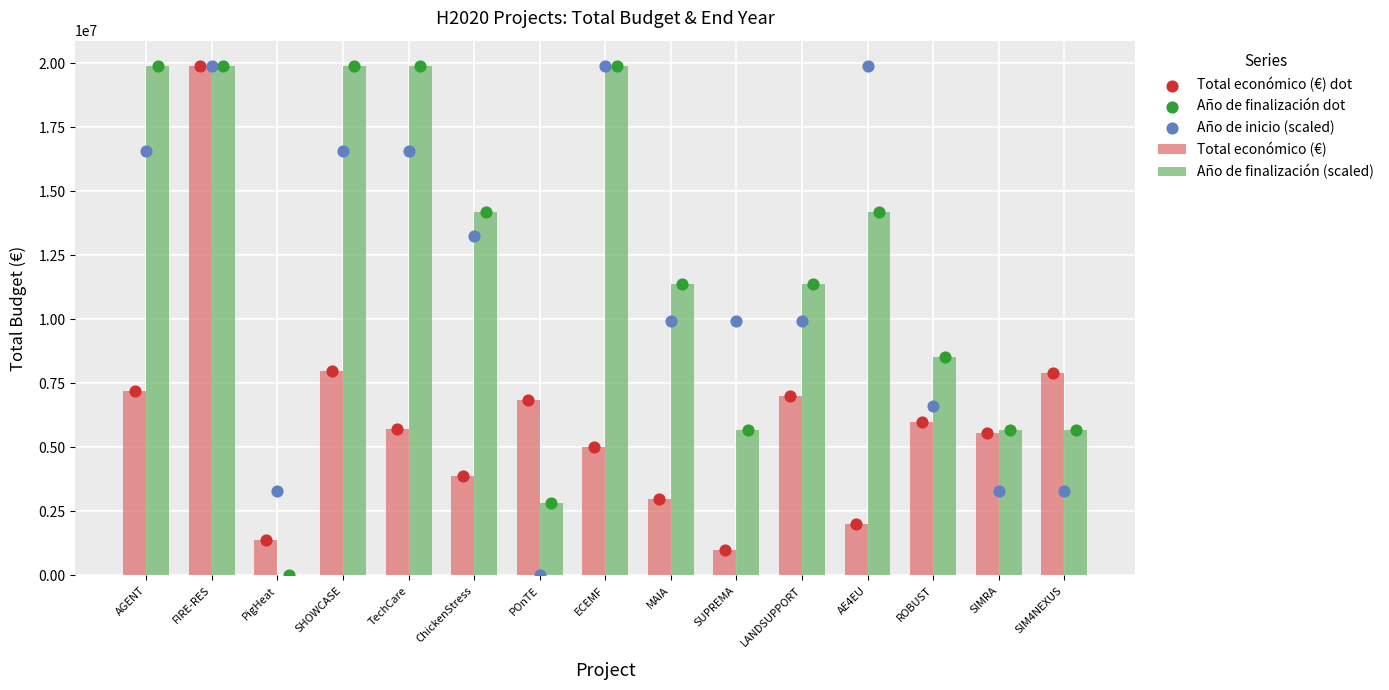

Which series has the widest spread of Y values?

Año de finalización (scaled)